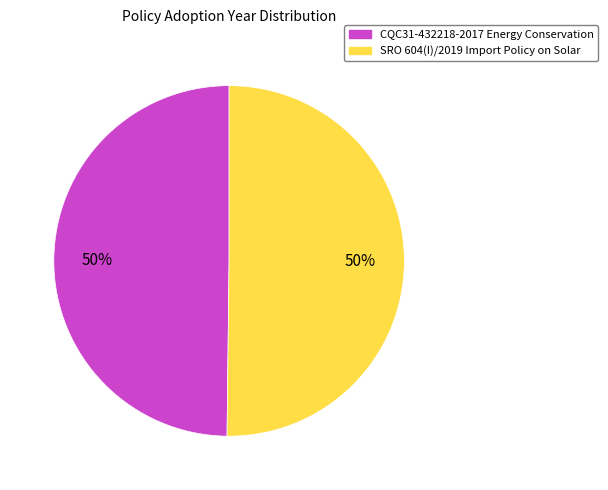

What percentage is the CQC31-432218-2017 Energy Conservation slice, to the nearest percent?

50%